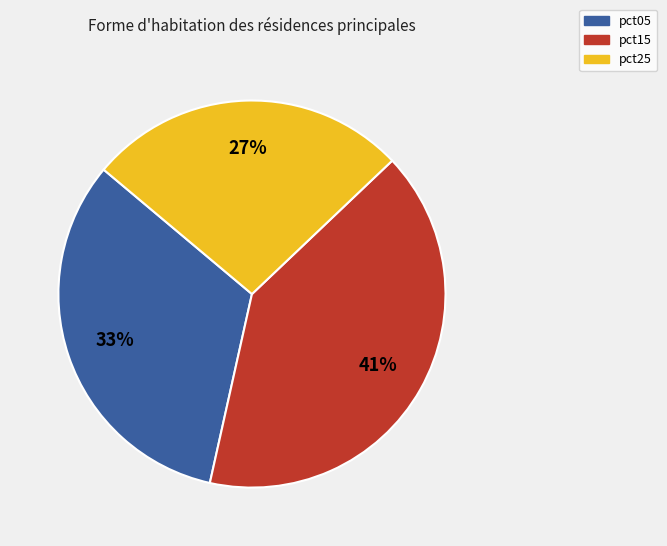

To the nearest percent, what is the average slice percentage?

33%